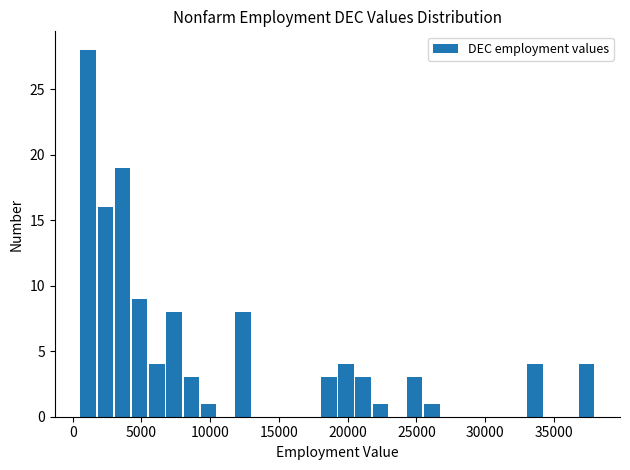

Around what value on the x-axis is the tallest bar? Give the approximate position of its centre, as read against the axis.

1000